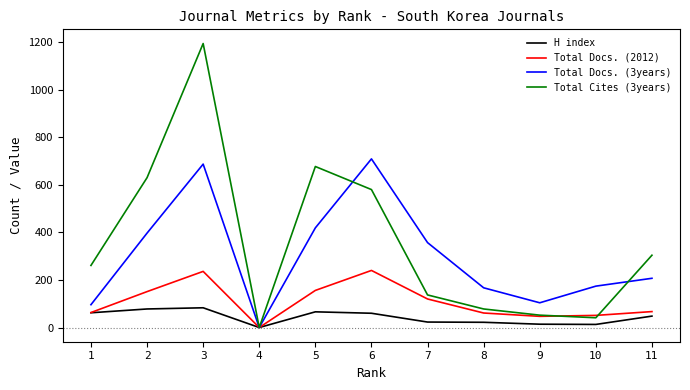

At which category does Total Docs. (3years) reach its first local valley?

4